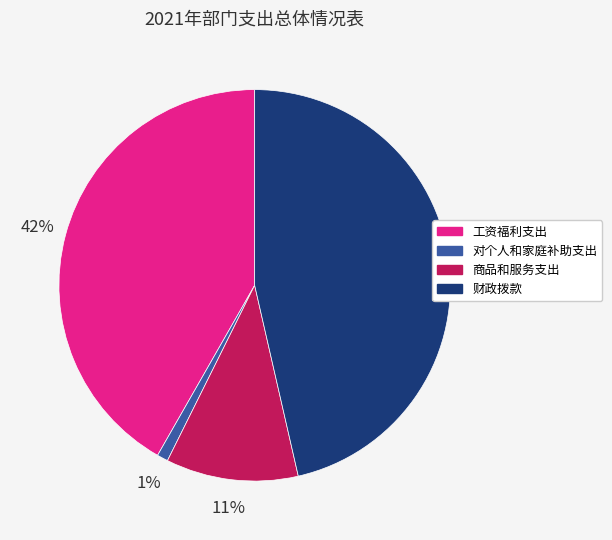

Is there a majority slice in this chart?

No